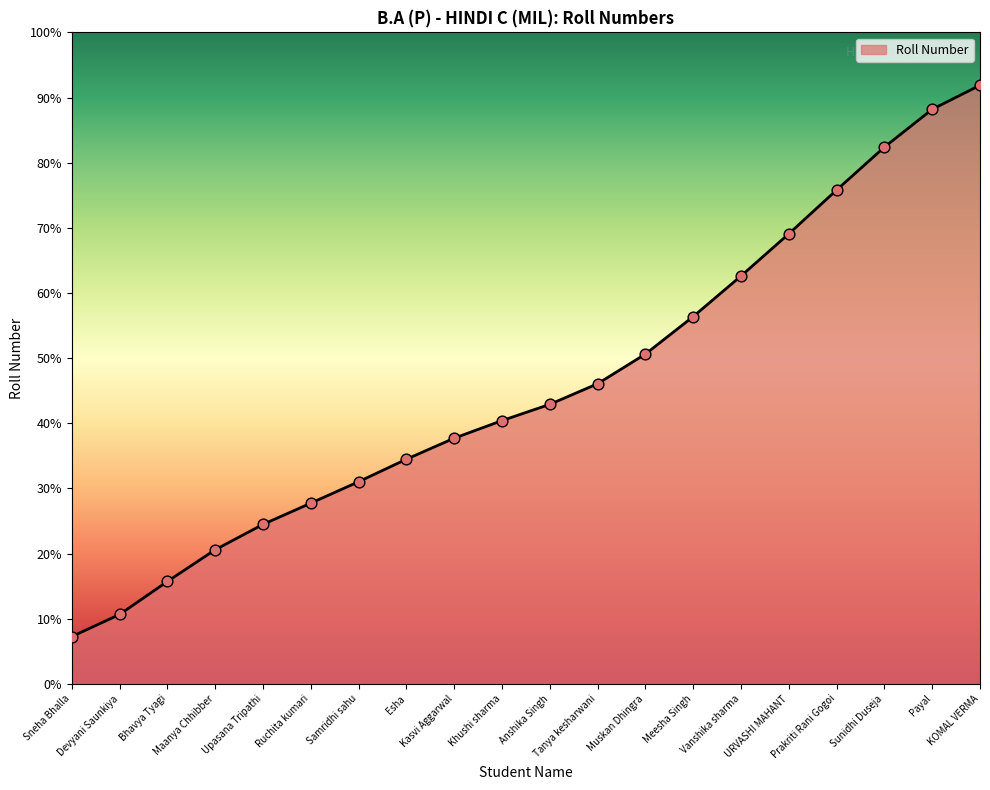

Which has a higher value, Ruchita kumari or Muskan Dhingra?

Muskan Dhingra